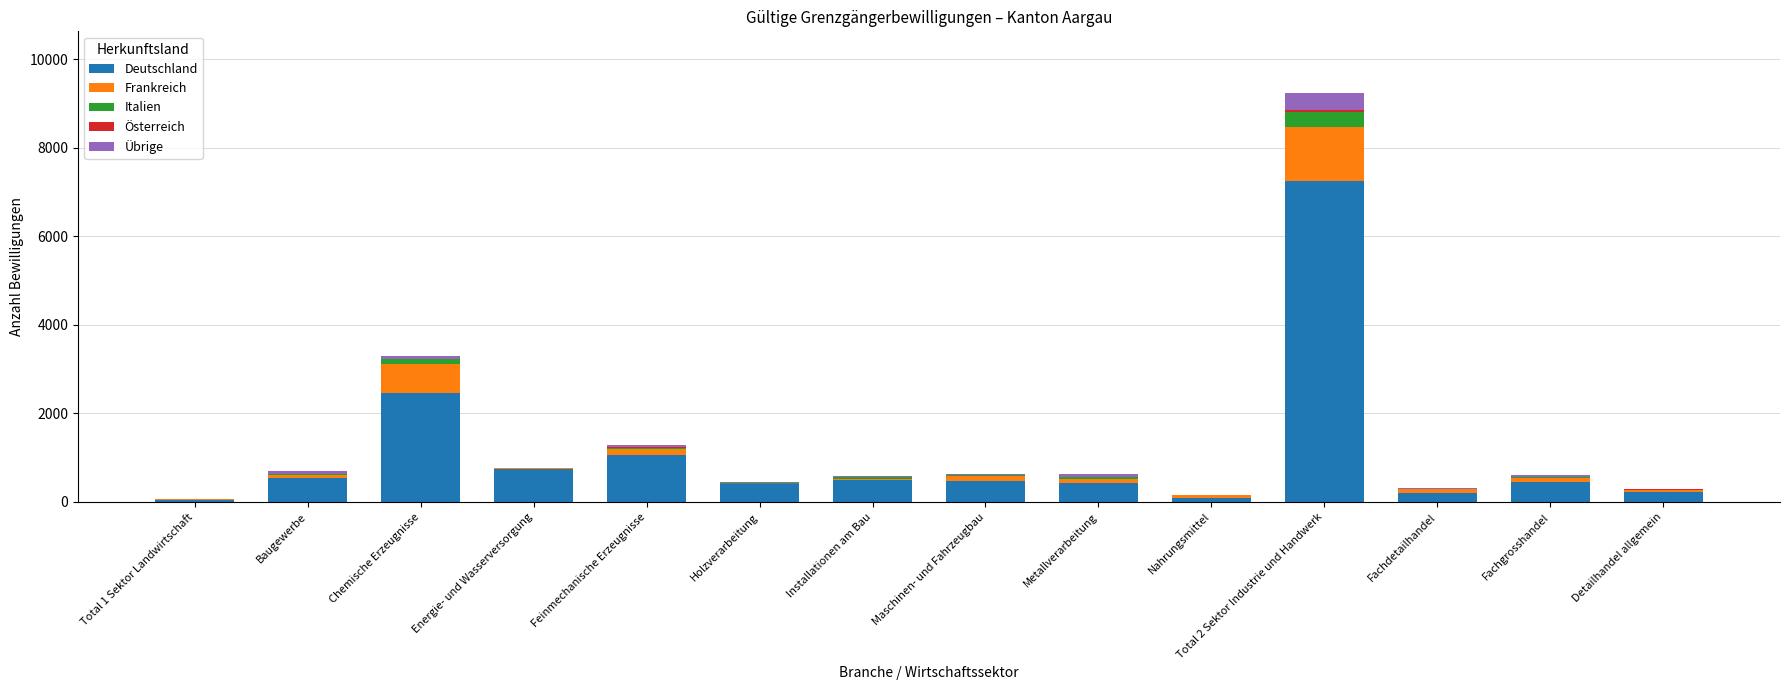

At which category is the sum across all series the highest?

Total 2 Sektor Industrie und Handwerk